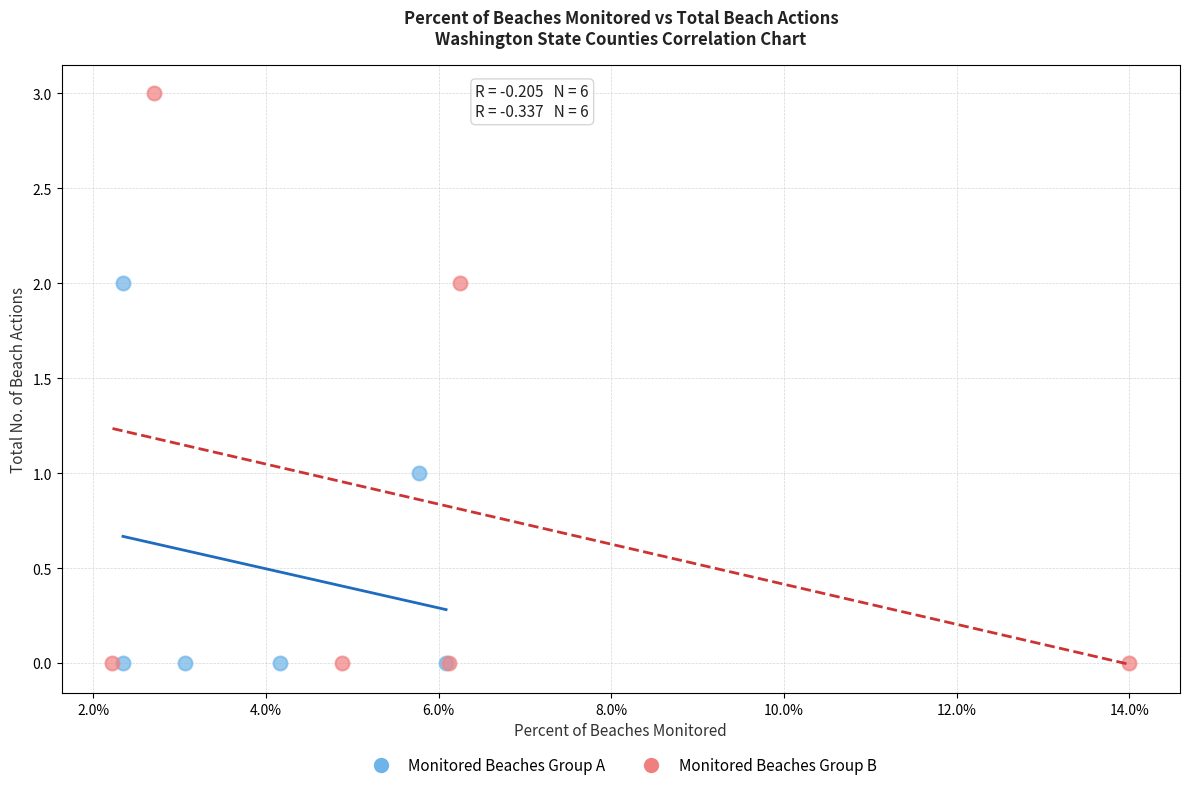

Which series contains the highest Y value?

Monitored Beaches Group B